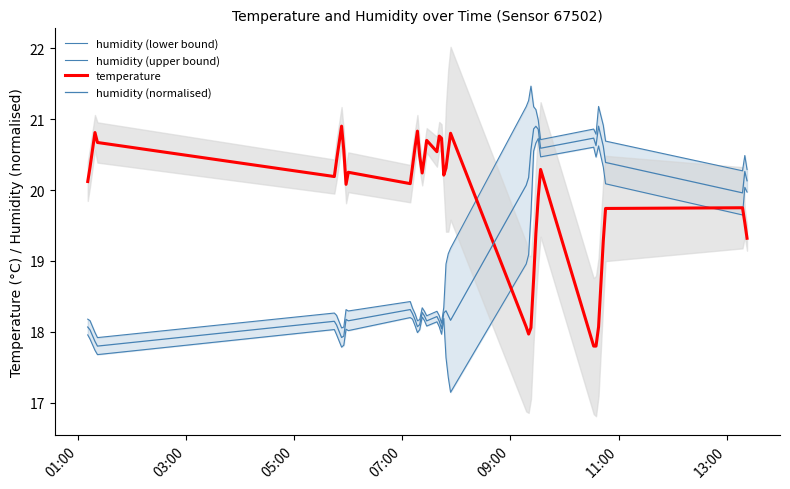

True or false: temperature has a value of 35.3 at 37.

False